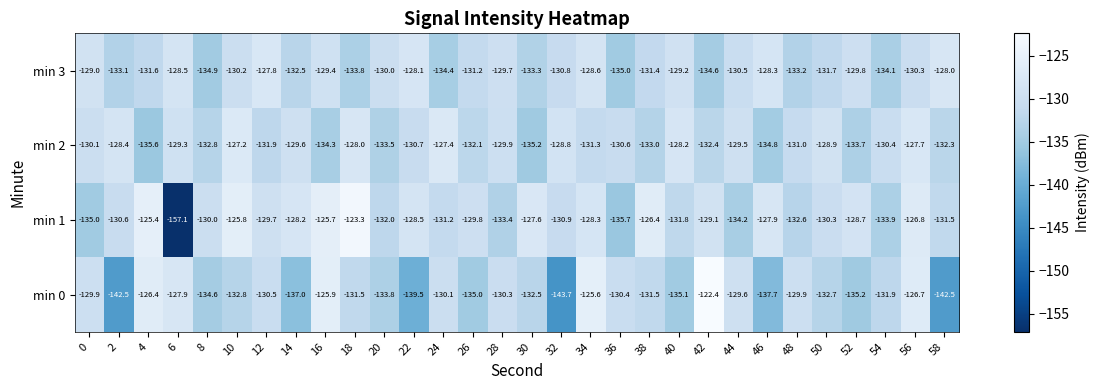

Rank the series at 58 from highest to lowest value.

min 3, min 1, min 2, min 0